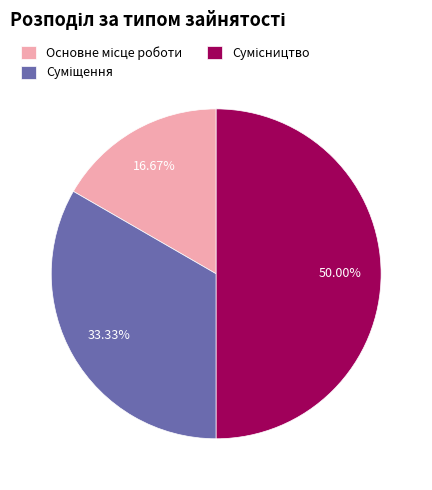

Count the number of slices in the pie.

3